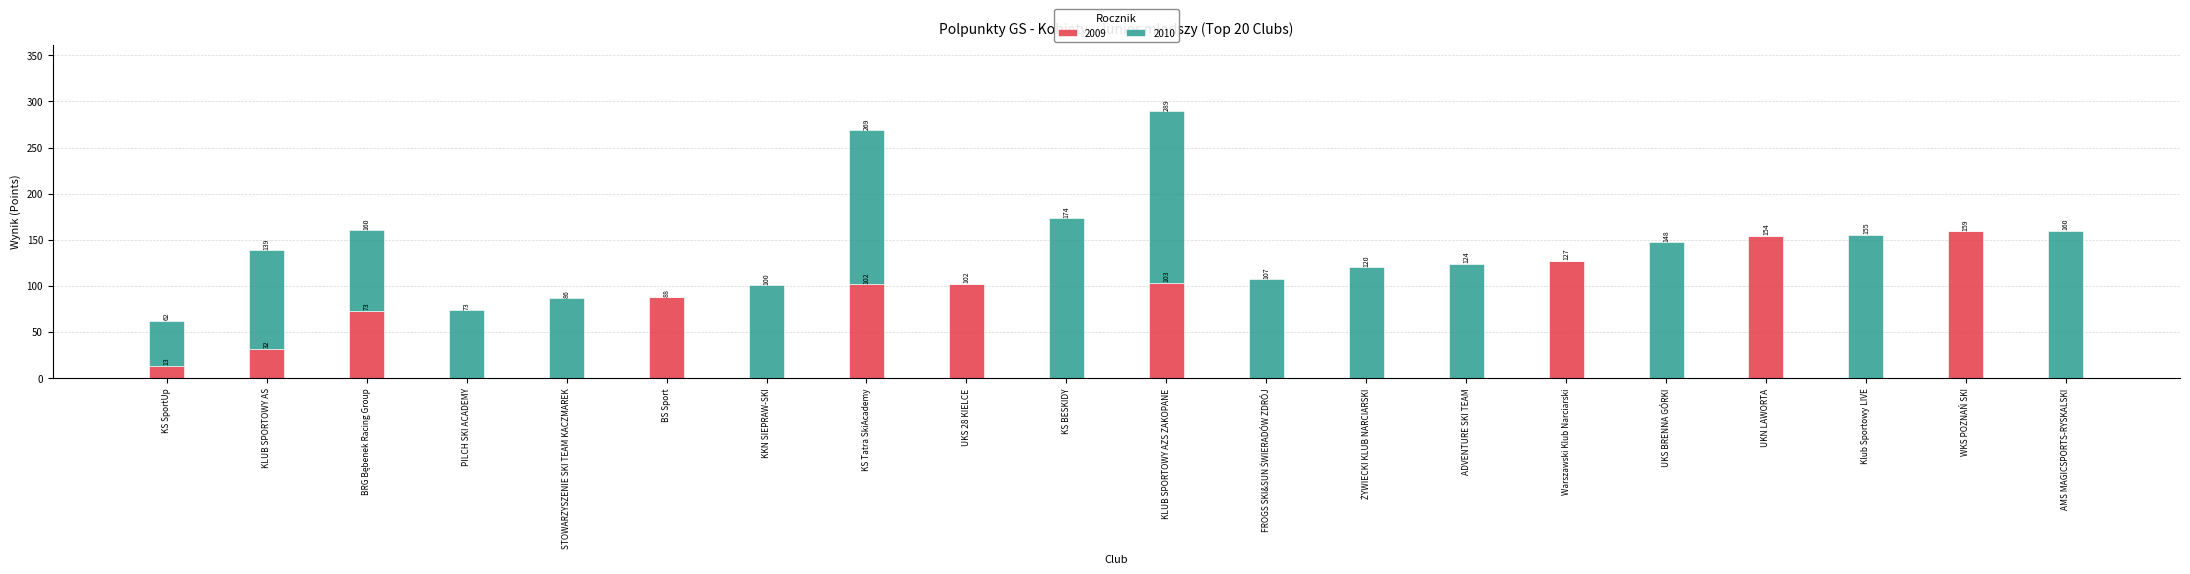

What are all the series names shown in the legend?

2009, 2010